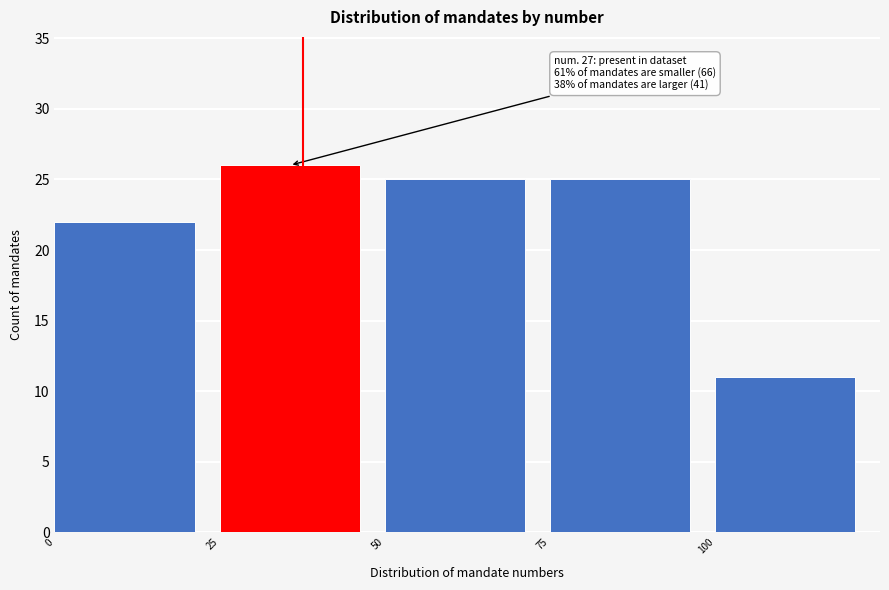

Which range on the x-axis has the tallest bar?

25 to 50